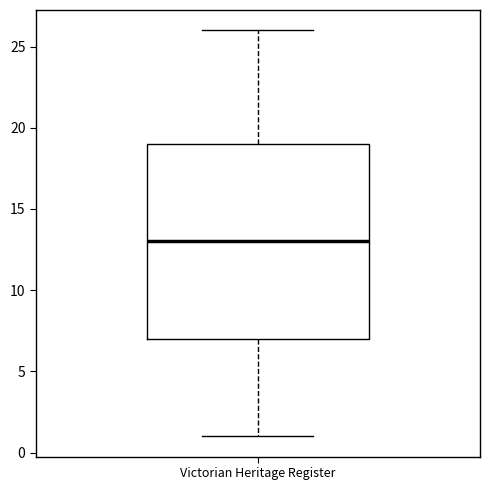

Read this box plot against the y-axis: the position of the median line, the range covered by the box, and the ends of both whiskers. The values are not printed on the chart, so give them approximately, as read against the axis.

median 13, box 7 to 19, whiskers 1 to 26